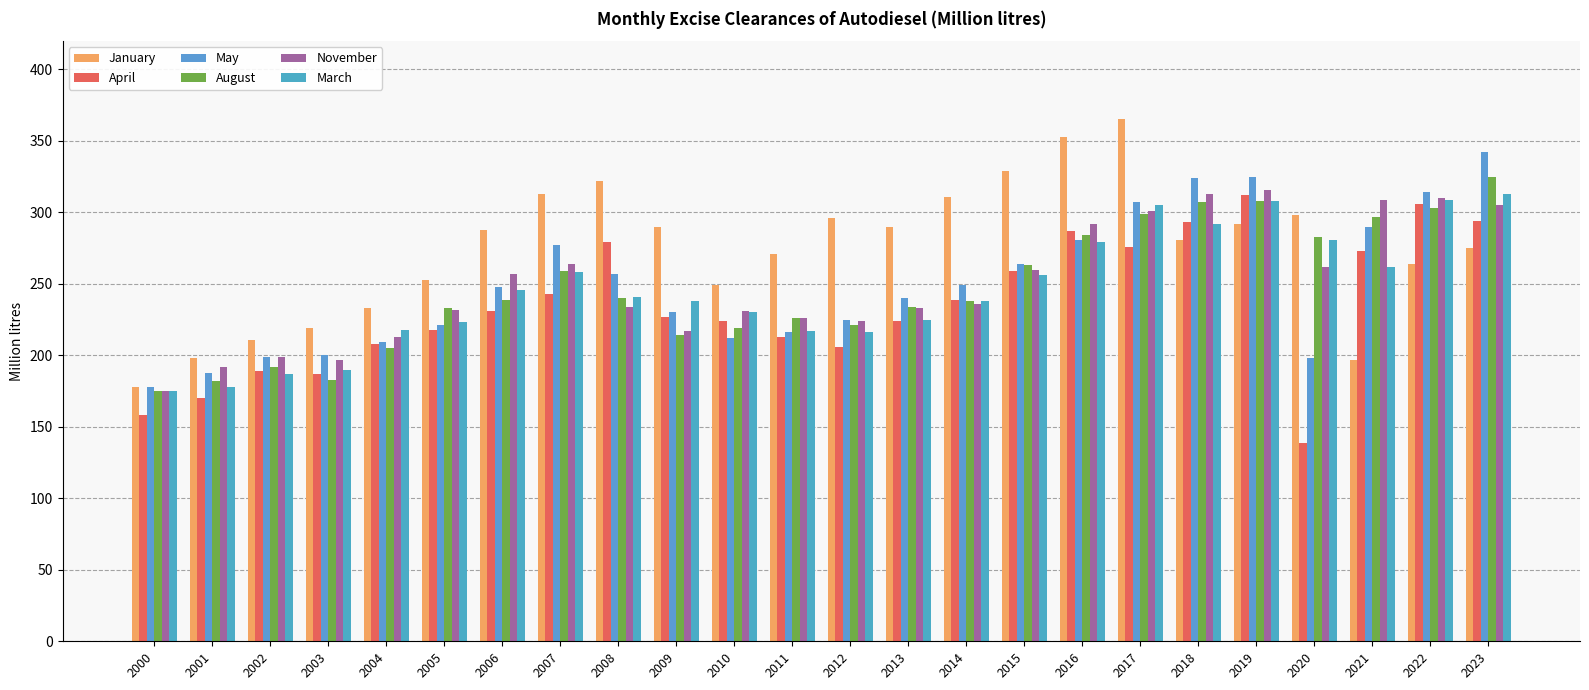

What is the value of the April bar at the 24th from the left?

294